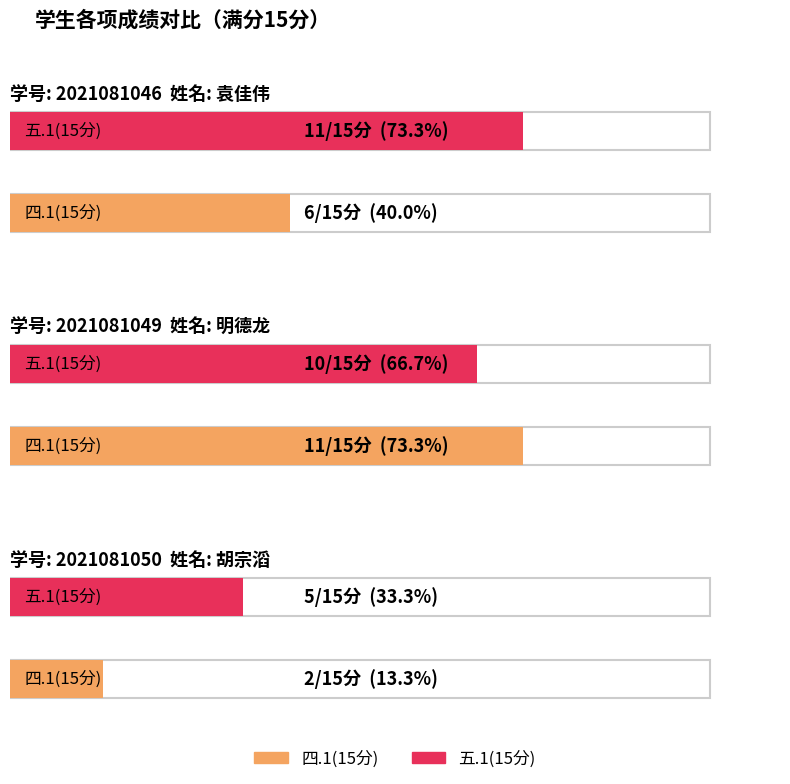

What is the difference between the maximum and minimum values in the 五.1(15分) series?

6